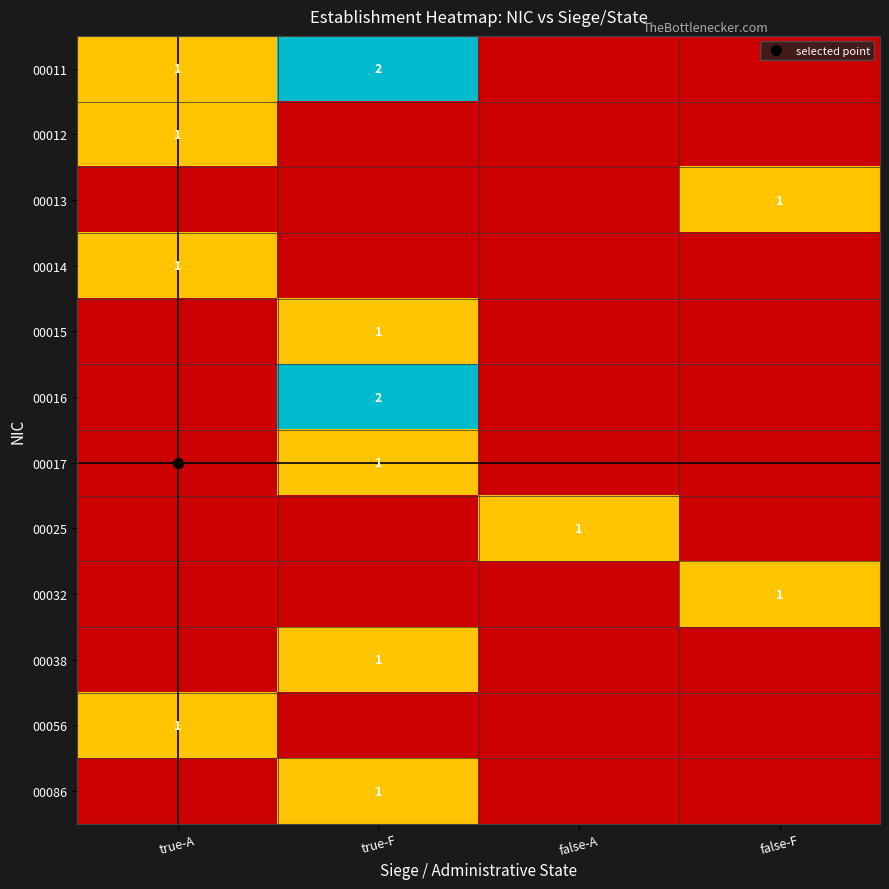

Which label corresponds to the largest value in the chart?

true-F